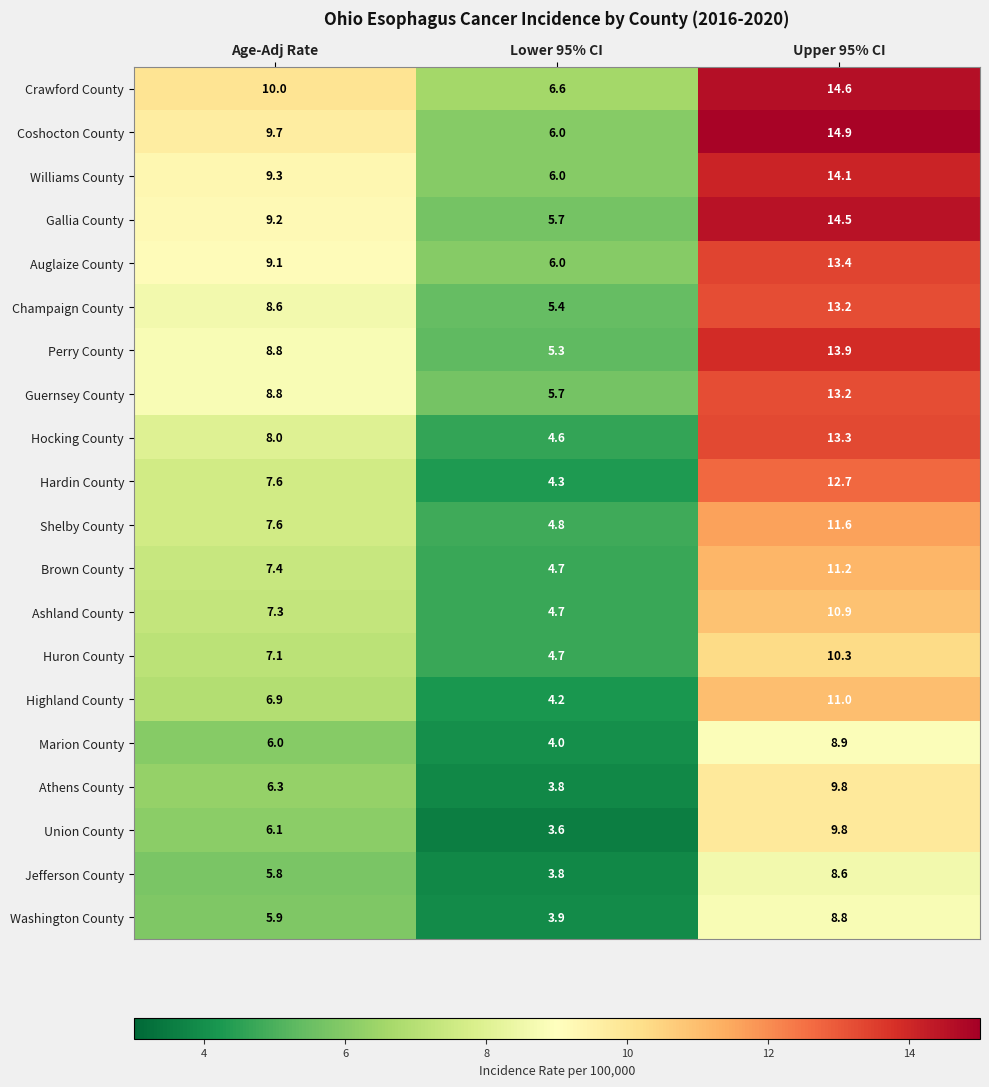

Which series has the largest total across all categories?

Crawford County